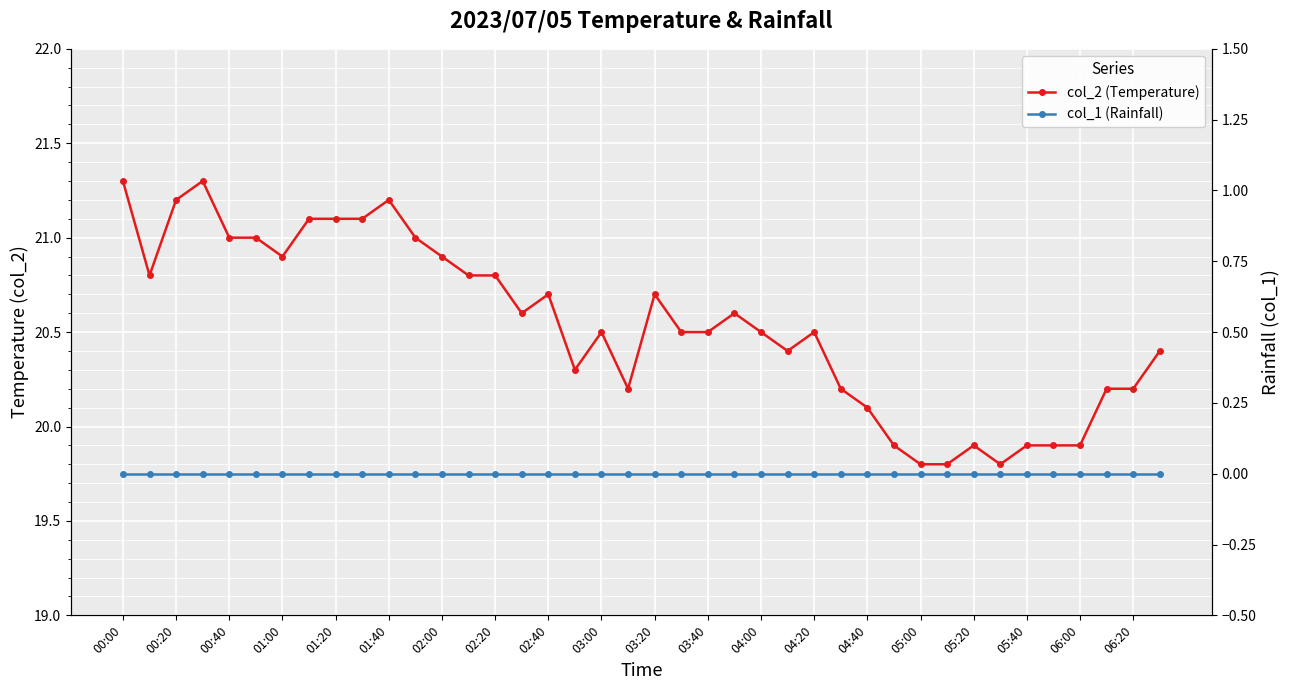

True or false: col_2 (Temperature) has a value of 35.7 at 05:40.

False